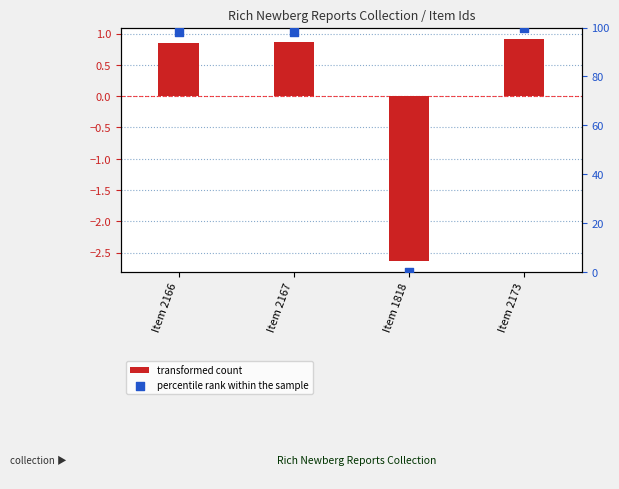

At how many categories does at least one series exceed 78?

3